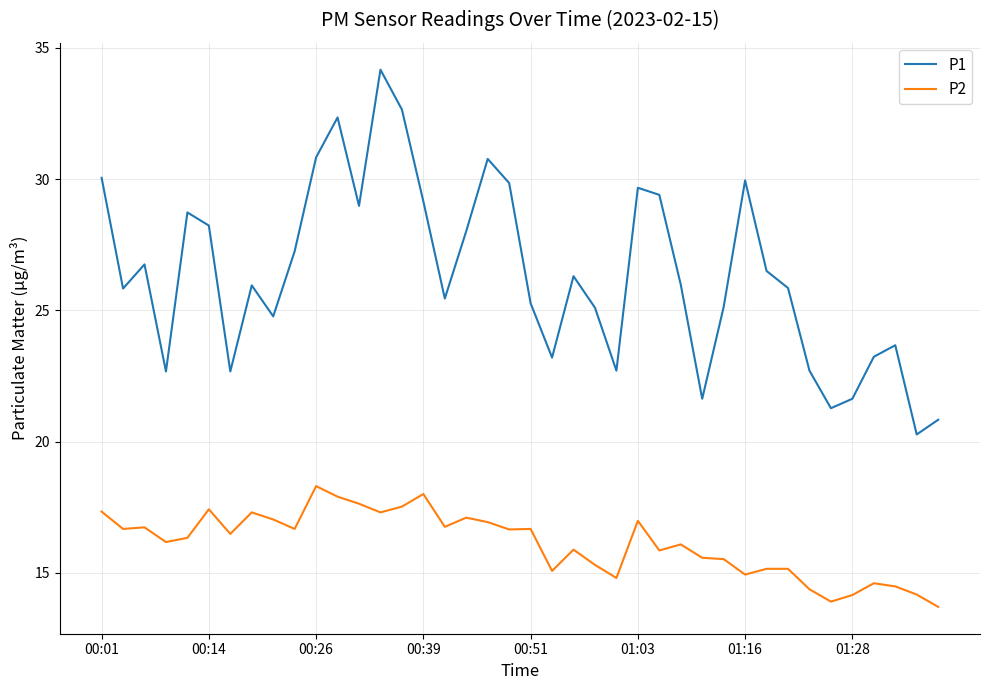

What is the minimum value for P1?

20.3